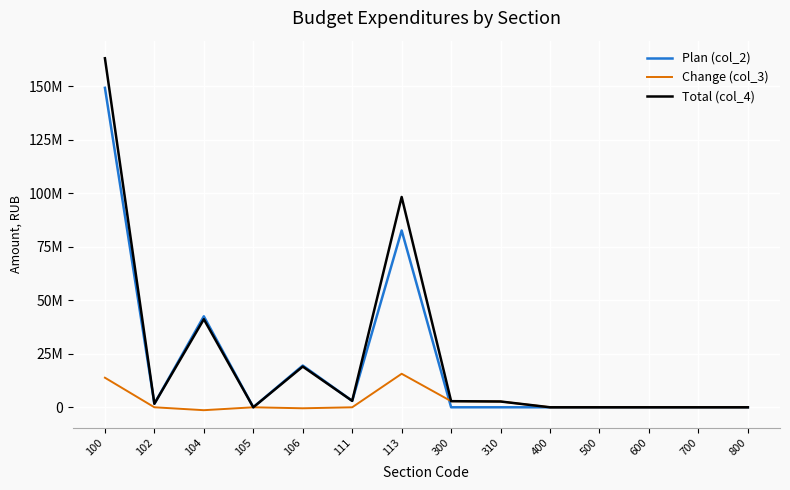

Which series has the widest spread of values?

Total (col_4)